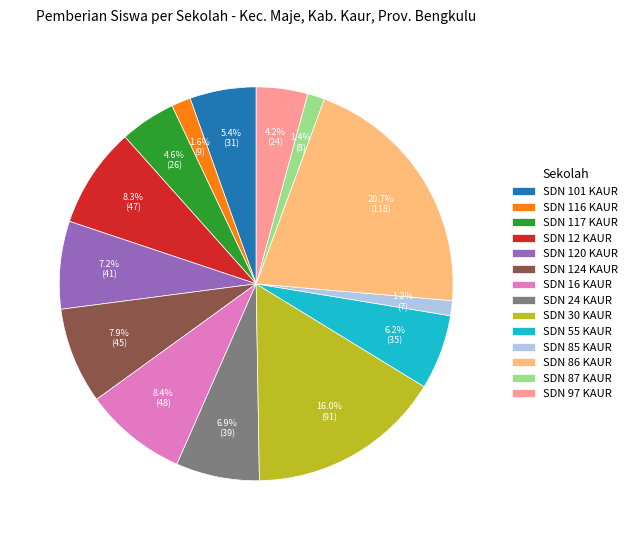

To the nearest percent, what percentage of the pie is SDN 120 KAUR?

7%